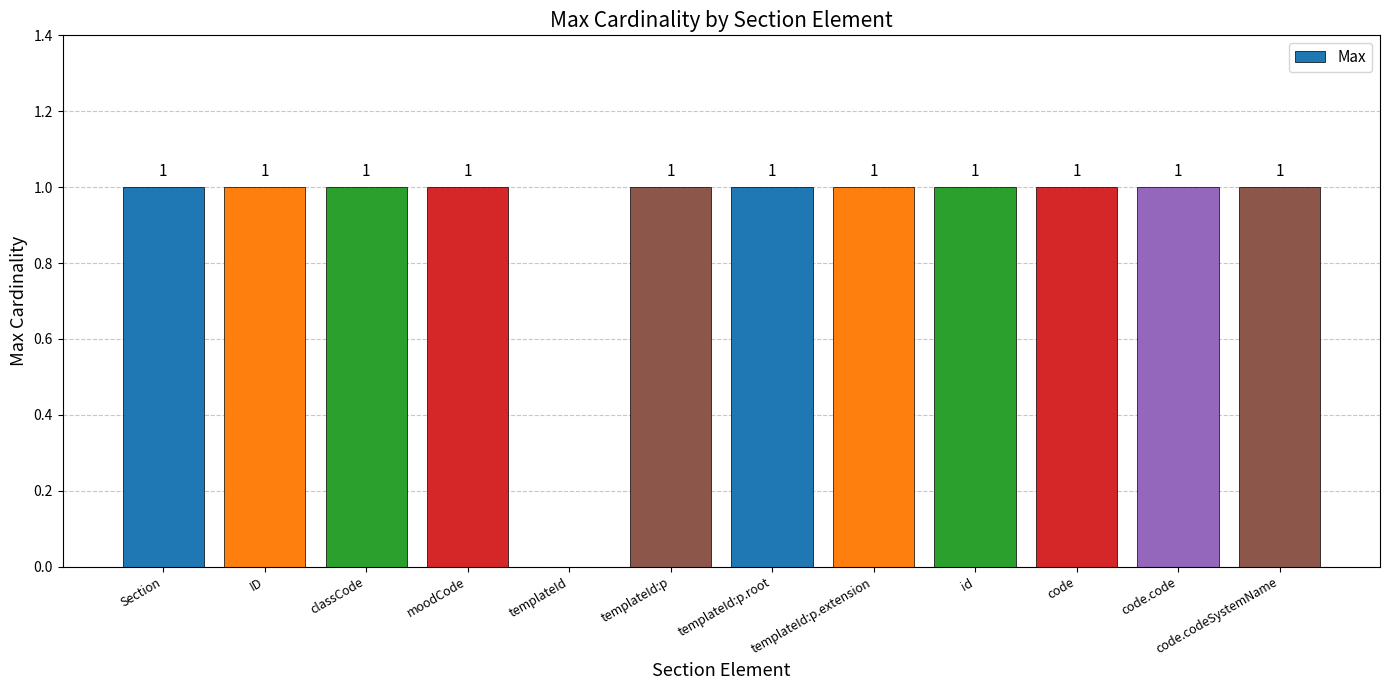

Reading left to right, what are all the values shown in this chart?

1	1	1	1	0	1	1	1	1	1	1	1